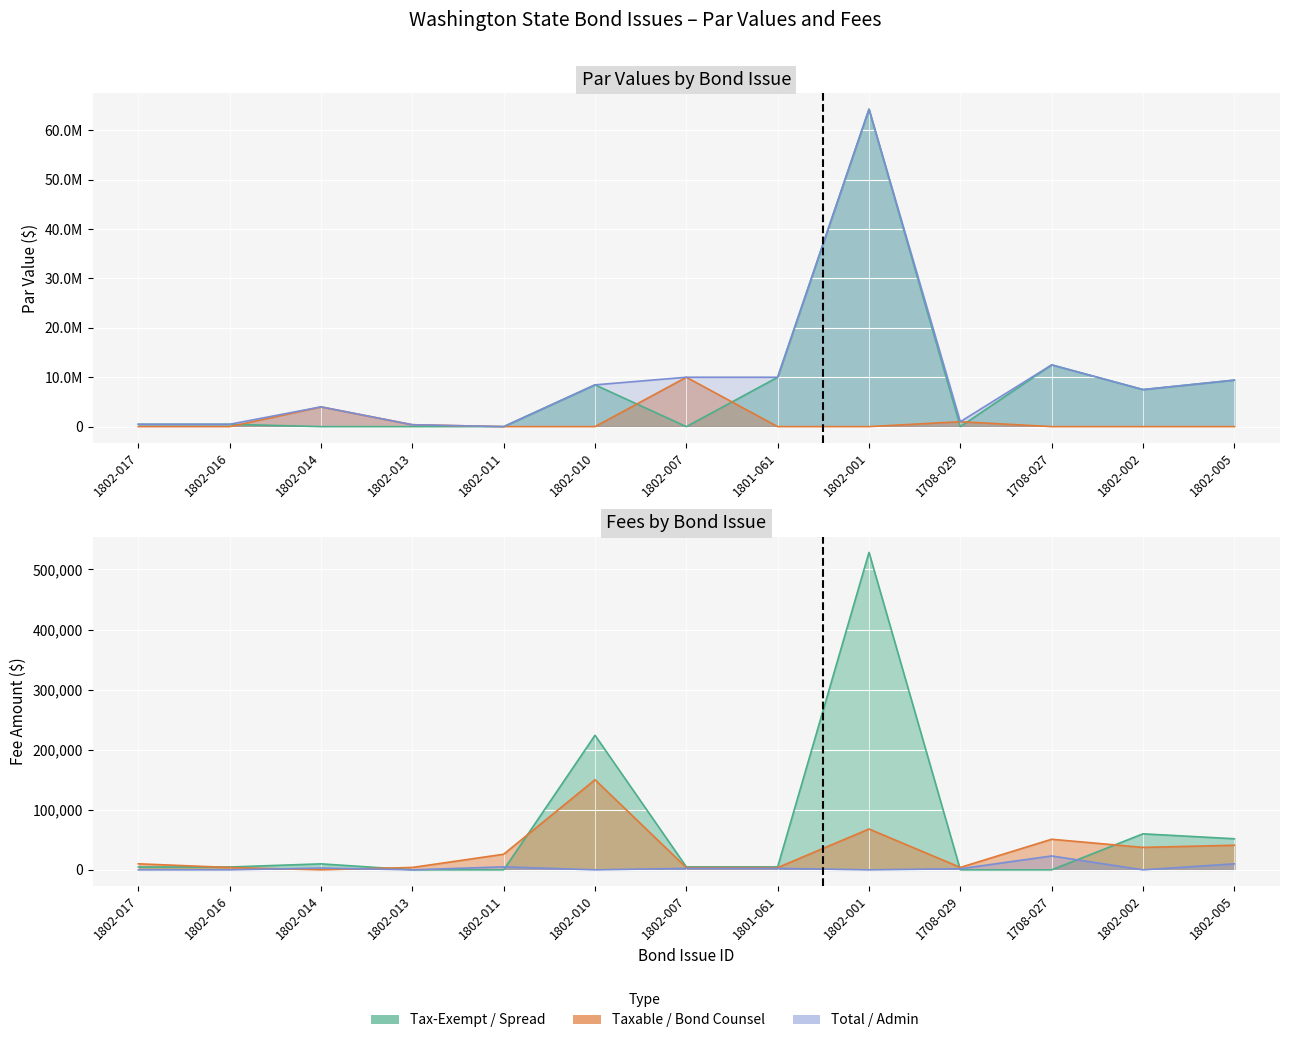

Which label corresponds to the smallest value in the chart?

1802-014